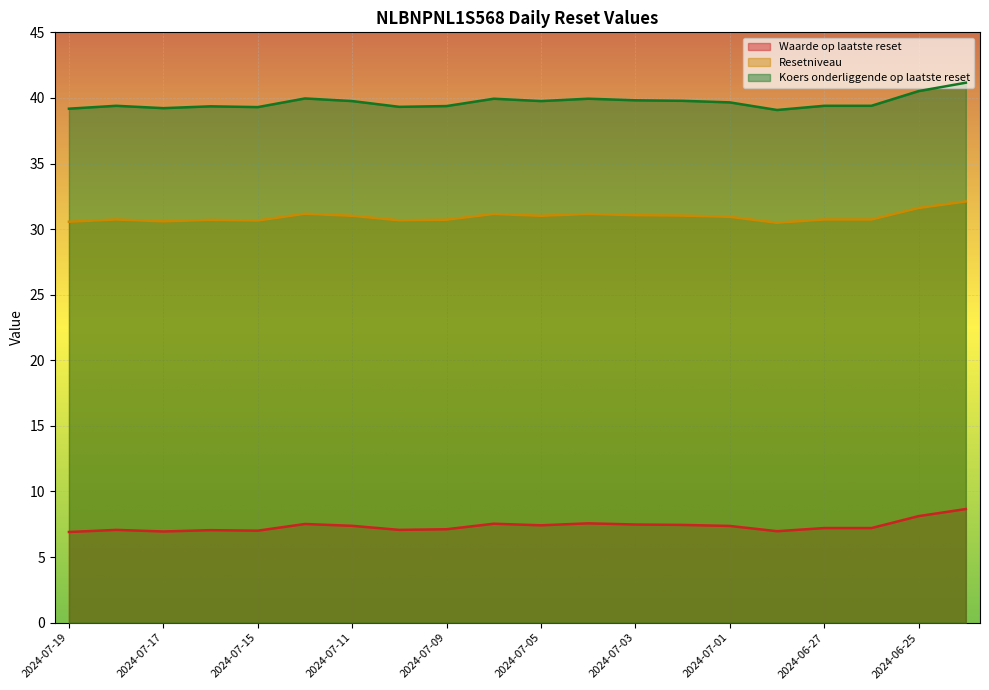

Where is Waarde op laatste reset nearest to the value 7?

2024-07-15